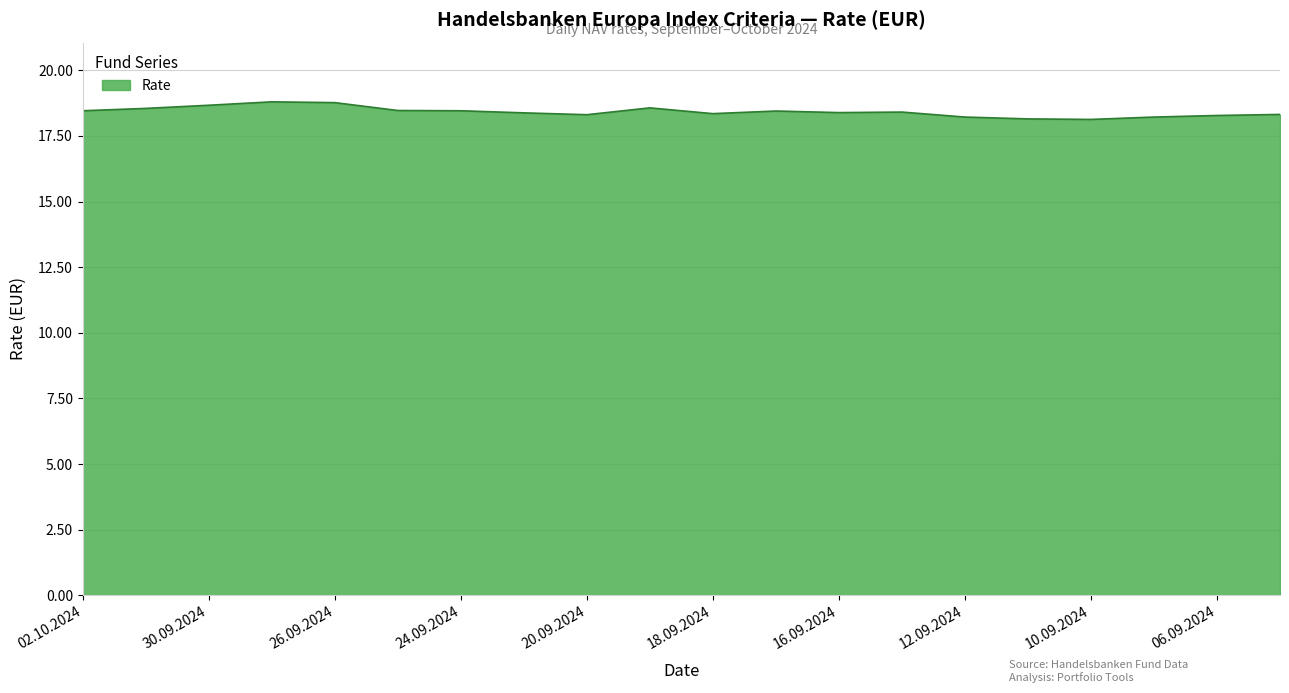

What is the smallest value displayed?

18.1